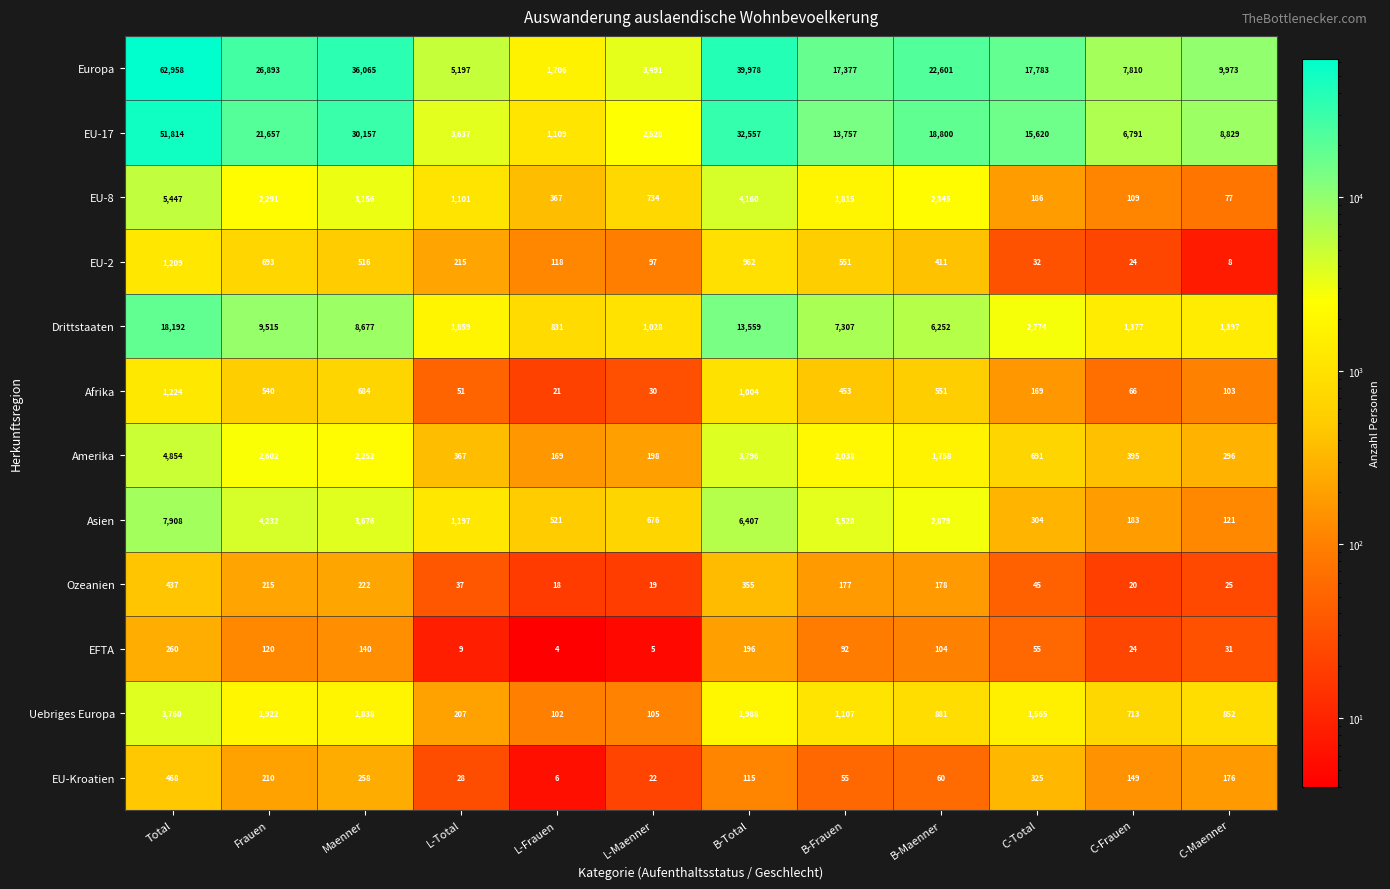

List the series in order of their peak value, highest first.

Europa, EU-17, Drittstaaten, Asien, EU-8, Amerika, Uebriges Europa, Afrika, EU-2, EU-Kroatien, Ozeanien, EFTA